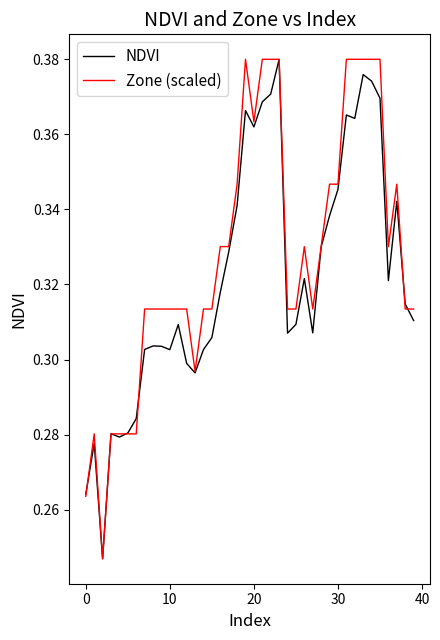

Is it true that NDVI equals 0.5 at 20?

False